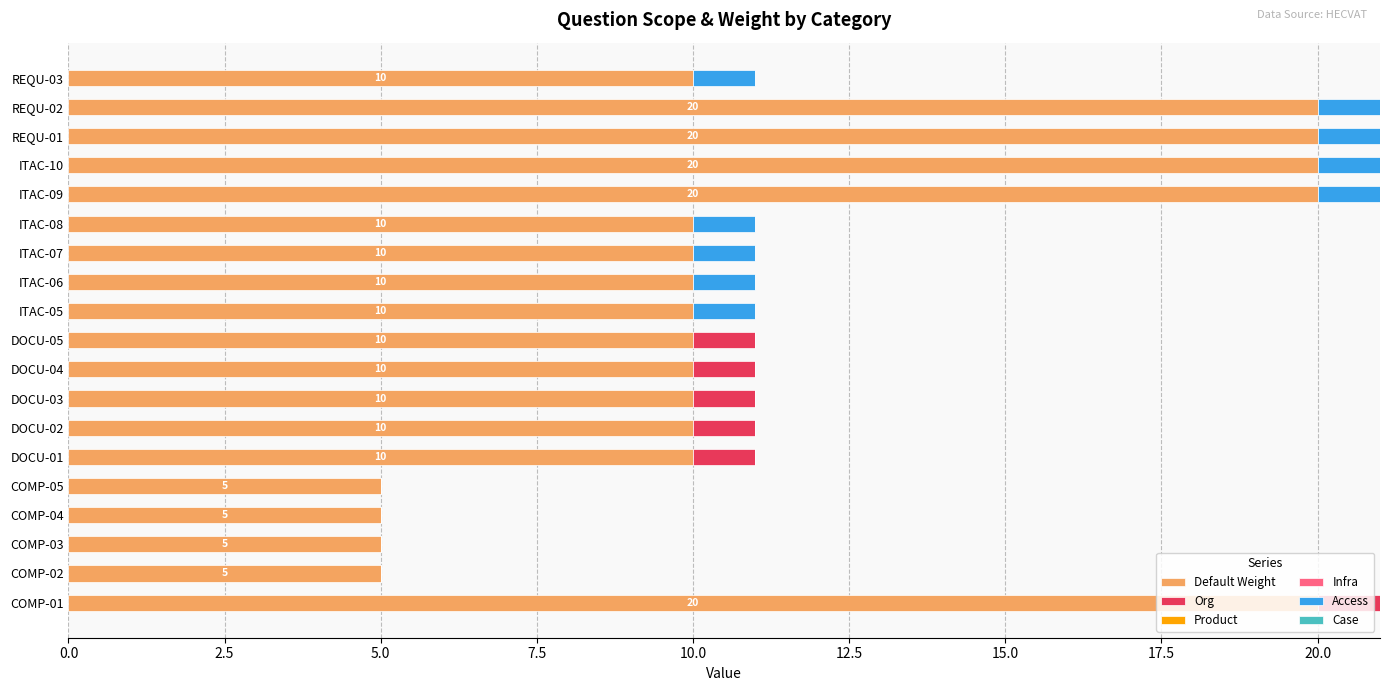

What is the total value across all series at COMP-01?

21